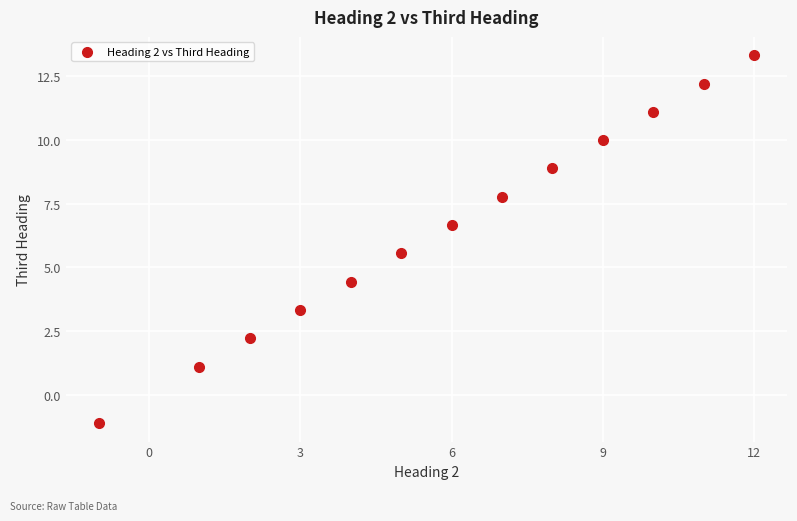

What is the range of Y values (max minus min)?

14.4